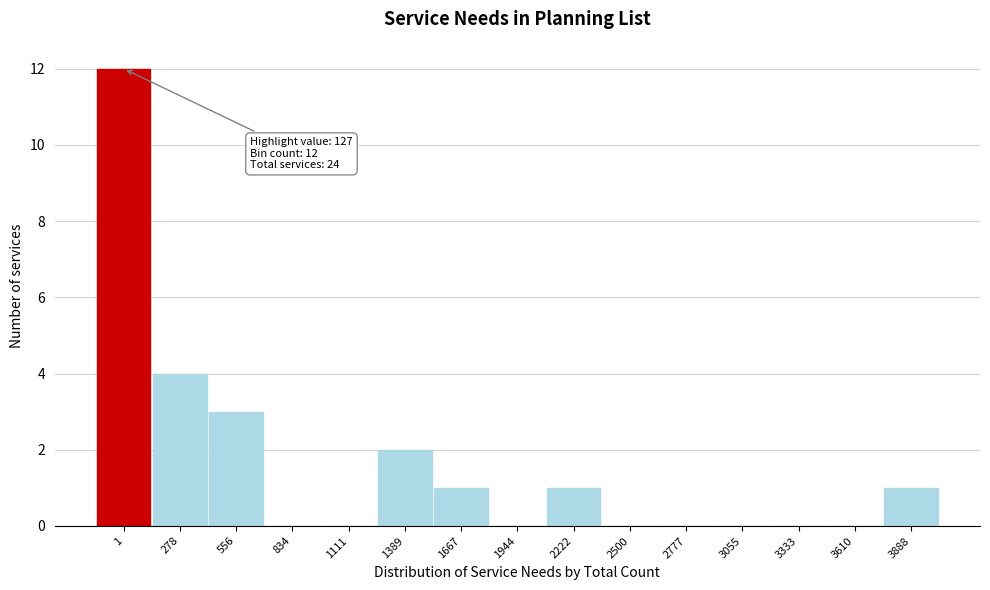

Reading left to right, transcribe all the data shown in this chart.

1=12	278=4	556=3	834=0	1111=0	1389=2	1667=1	1944=0	2222=1	2500=0	2777=0	3055=0	3333=0	3610=0	3888=1